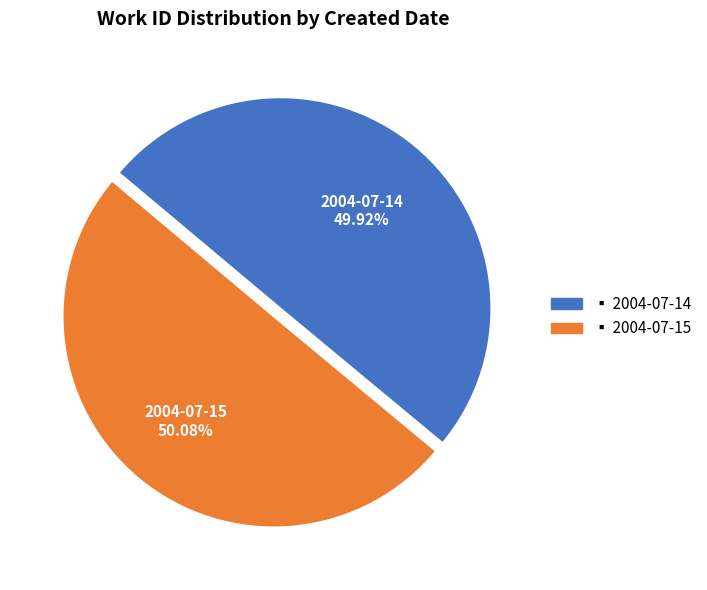

Is there a majority slice in this chart?

Yes